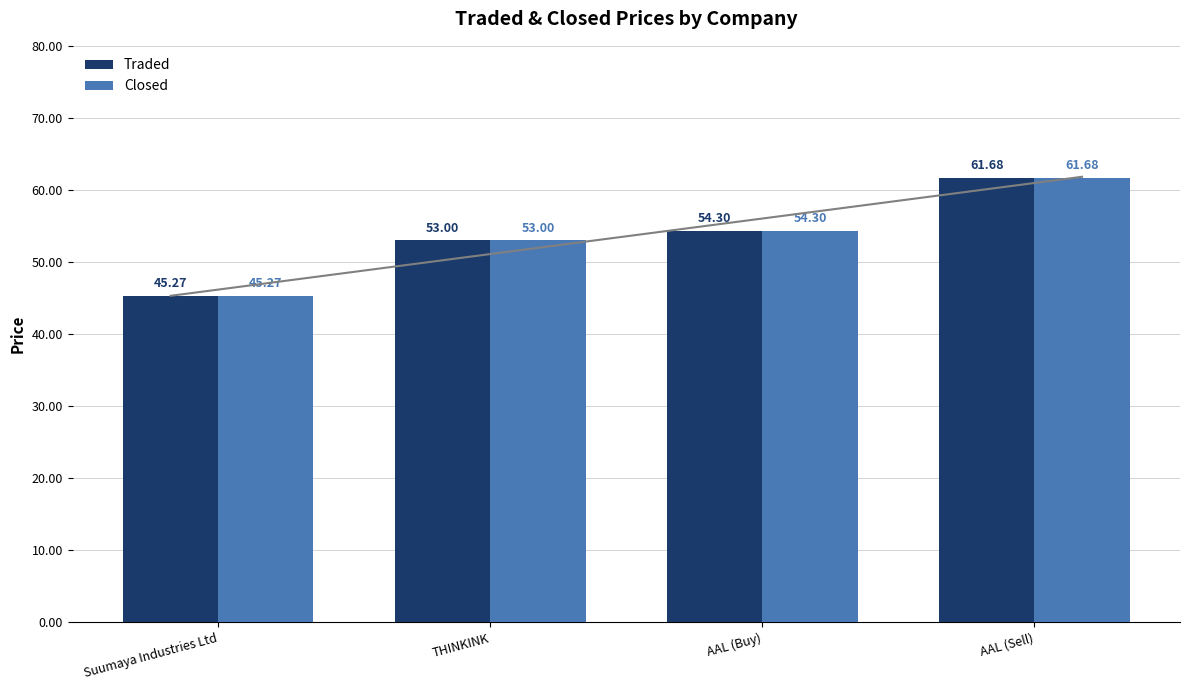

What is the difference between the maximum and second lowest values in the Closed series?

8.7